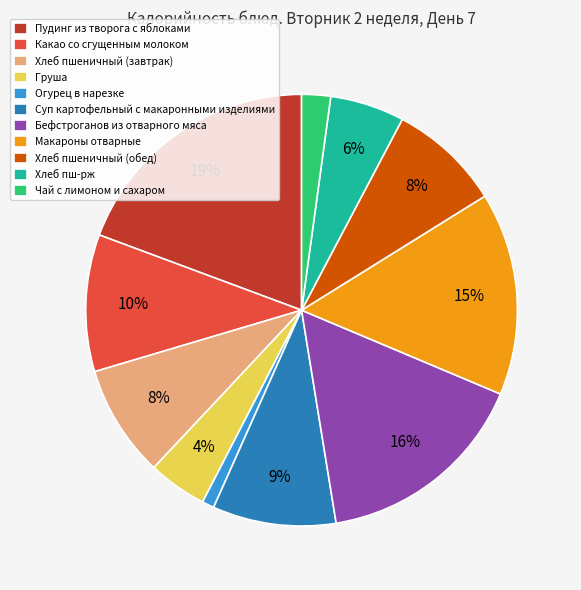

To the nearest percent, what is the combined percentage of Пудинг из творога с яблоками and Огурец в нарезке?

20%